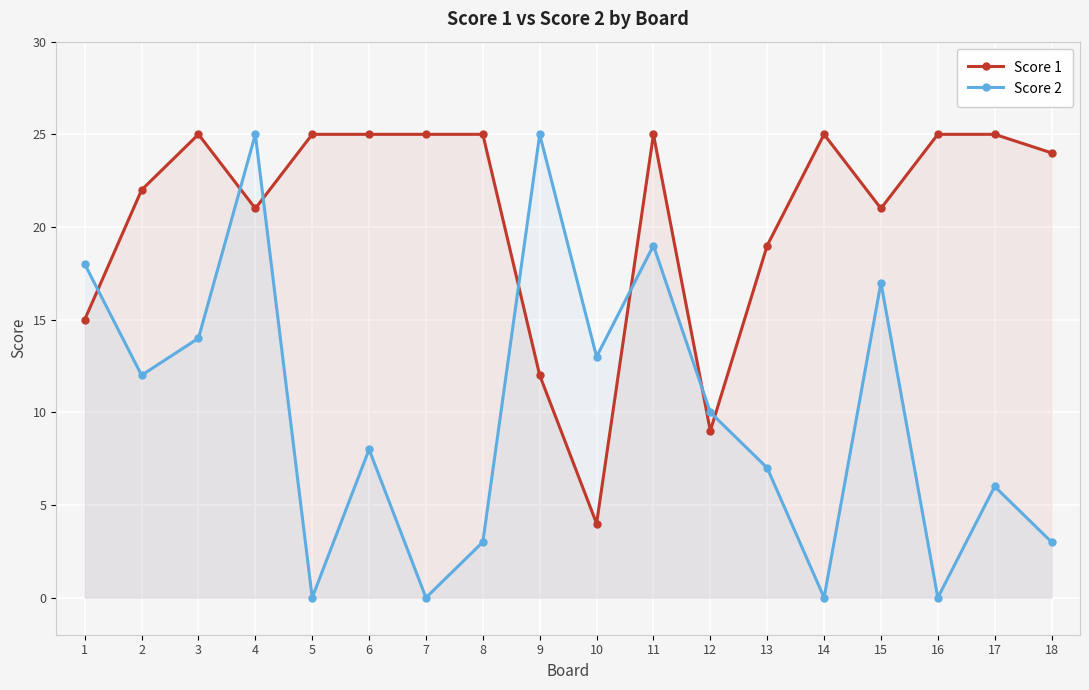

Rank the series at 10 from highest to lowest value.

Score 2, Score 1